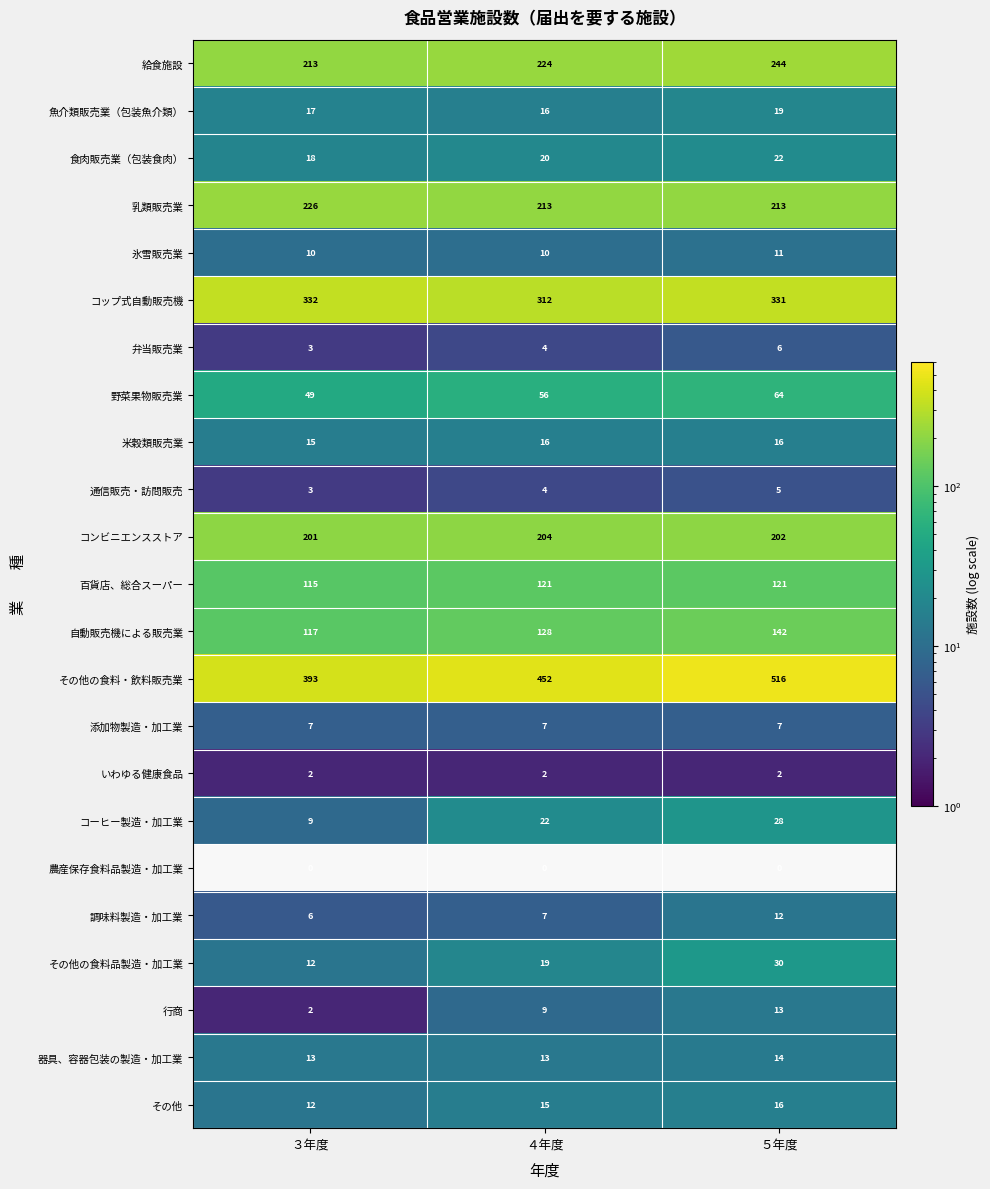

What is the difference between the maximum and minimum values in the その他の食料・飲料販売業 series?

123